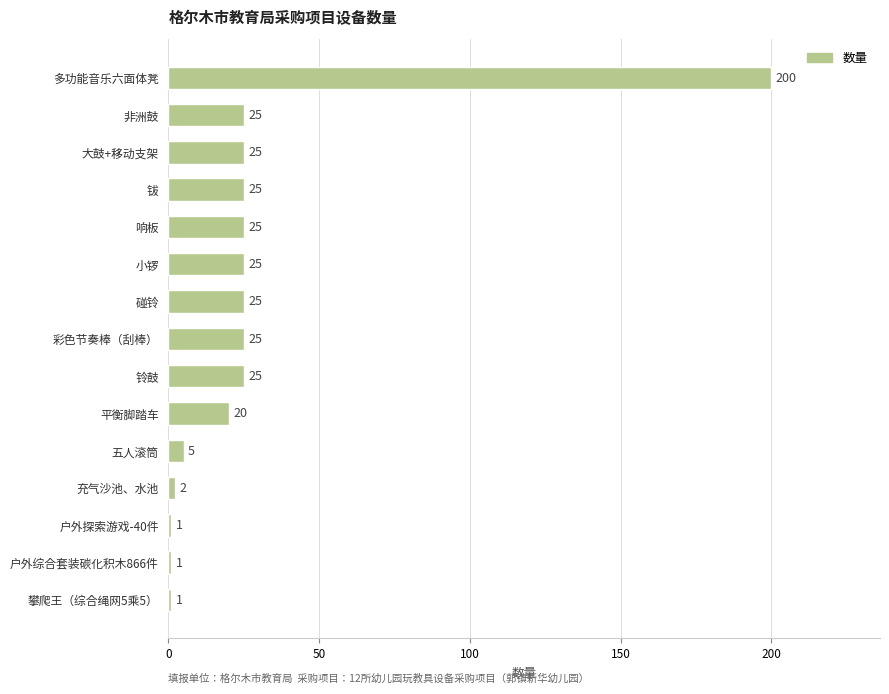

What is the change in value from 攀爬王（综合绳网5乘5） to 大鼓+移动支架?

+24